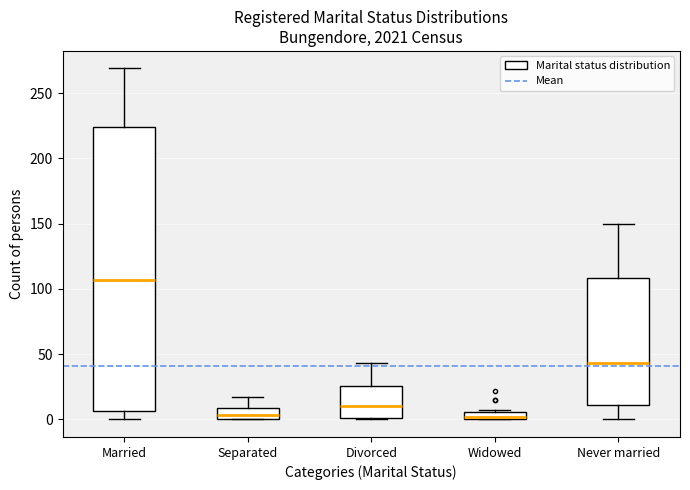

Where does the median line of the box for Separated sit on the y-axis? The values are not printed on the chart, so give them approximately, as read against the axis.

5